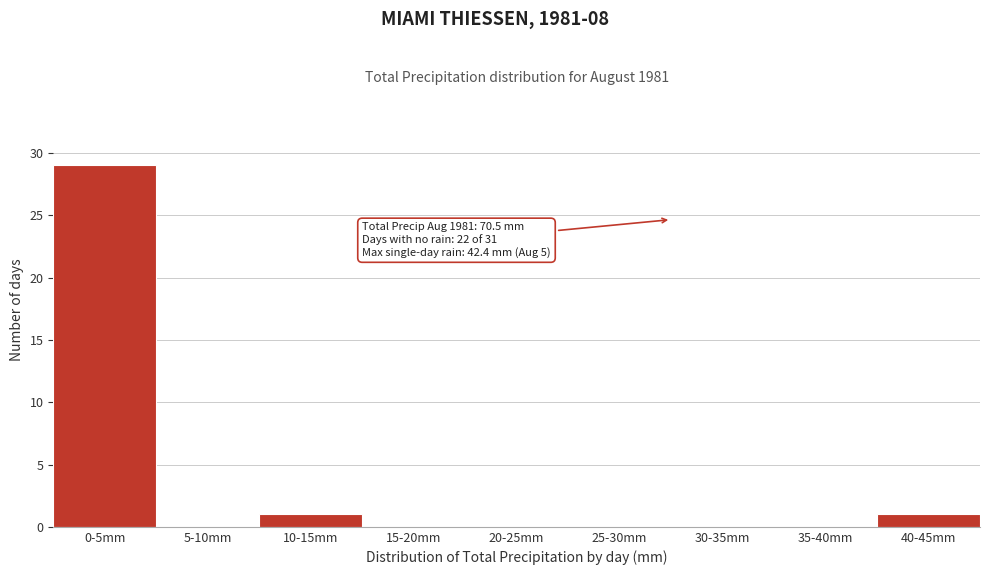

Reading left to right, list all the values displayed in this chart.

0-5mm=29	5-10mm=0	10-15mm=1	15-20mm=0	20-25mm=0	25-30mm=0	30-35mm=0	35-40mm=0	40-45mm=1